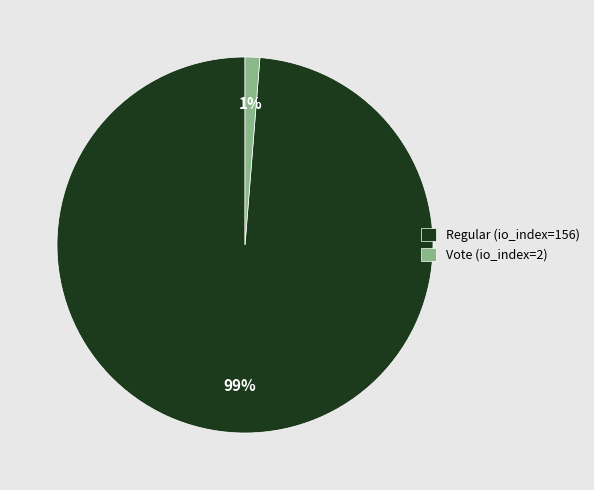

Do Regular (io_index=156) and Vote (io_index=2) together represent more than half of the pie?

Yes